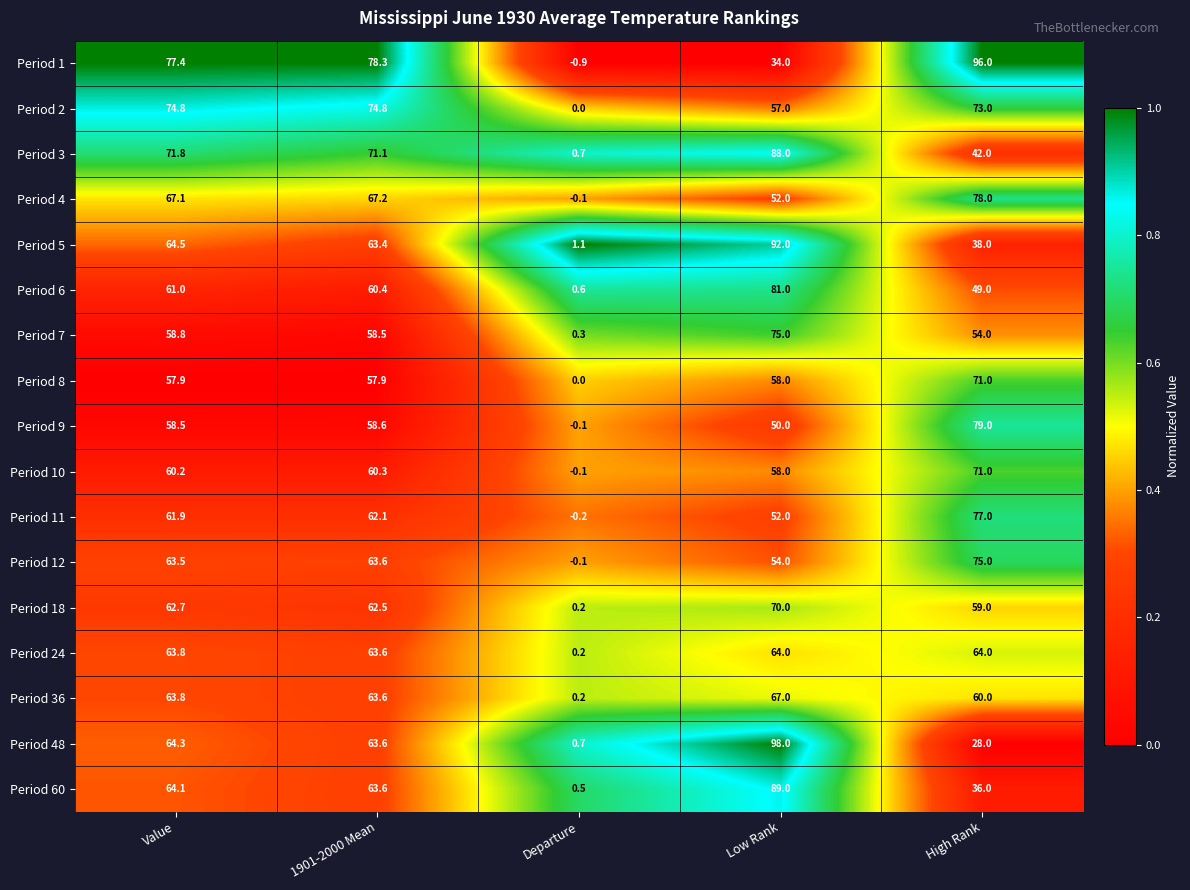

Rank the categories by Period 5 value from lowest to highest.

Departure, High Rank, 1901-2000 Mean, Value, Low Rank